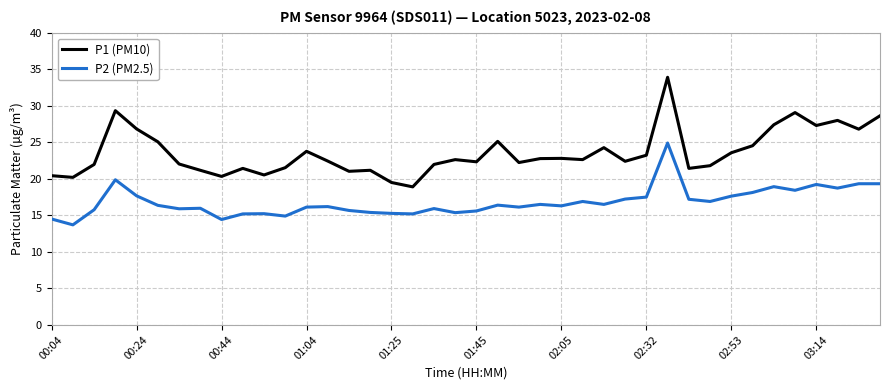

True or false: P1 (PM10) and P2 (PM2.5) intersect in this chart.

False